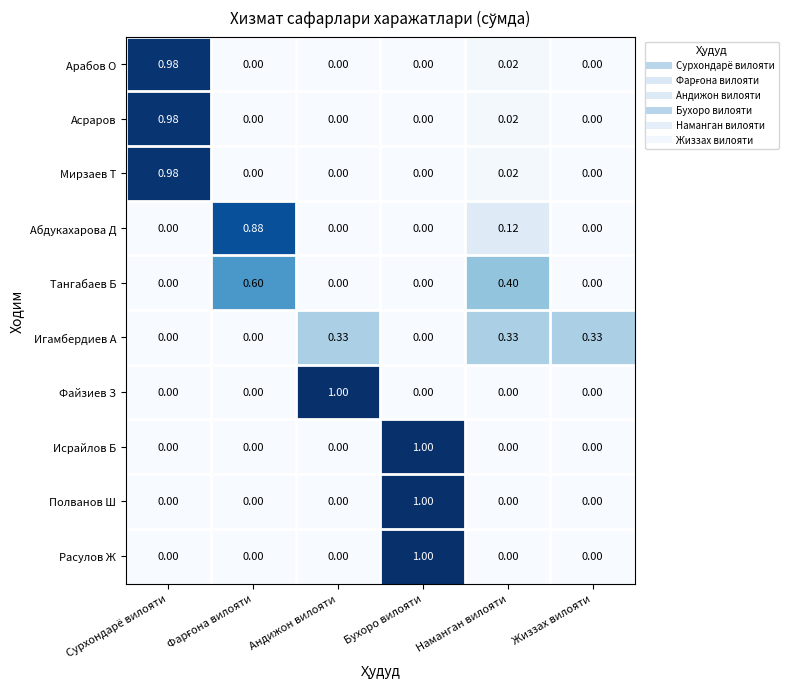

What is the total value across all series at Андижон вилояти?

1.3